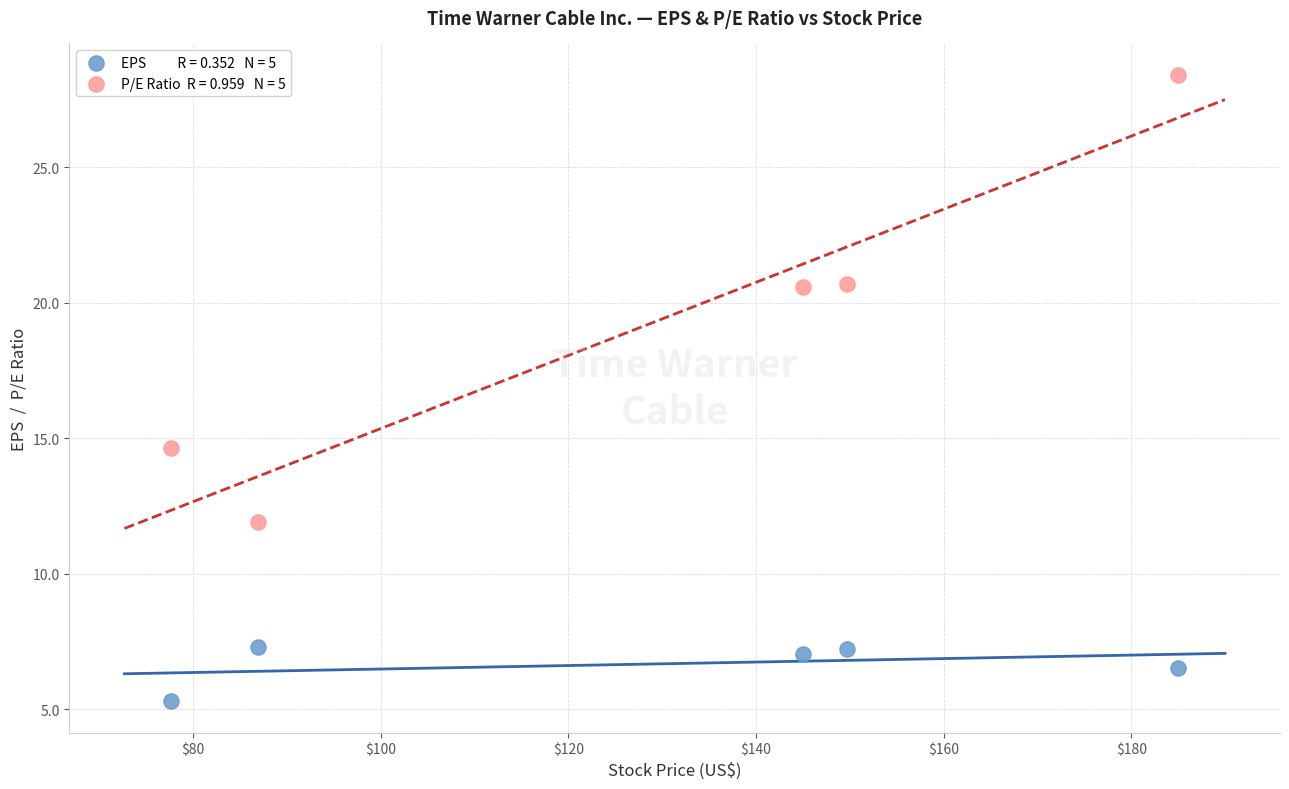

Across all series, what Y value is closest to 16?

14.7